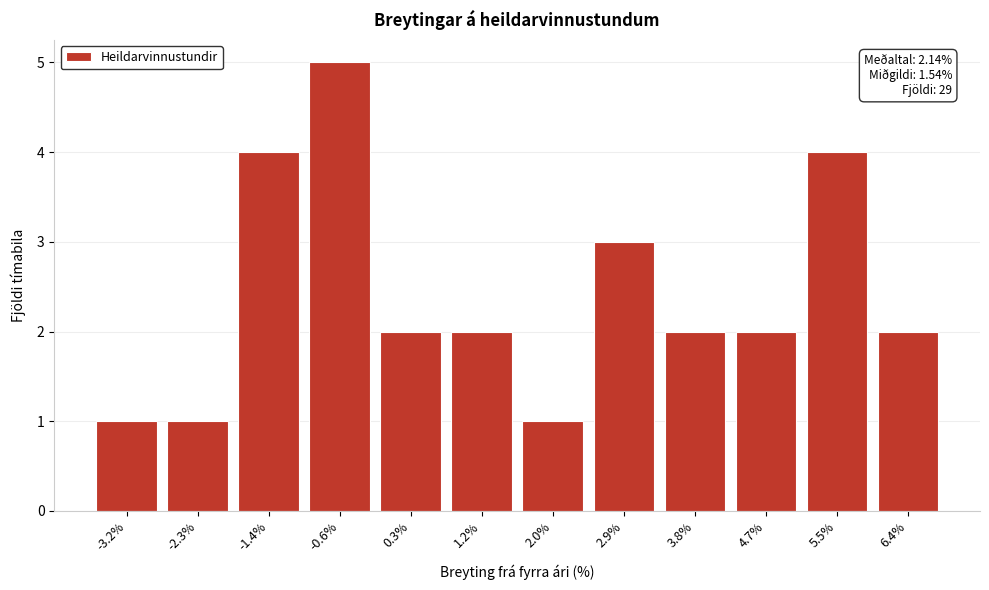

Reading left to right, list all the values displayed in this chart.

-3.2%=1	-2.3%=1	-1.4%=4	-0.6%=5	0.3%=2	1.2%=2	2.0%=1	2.9%=3	3.8%=2	4.7%=2	5.5%=4	6.4%=2